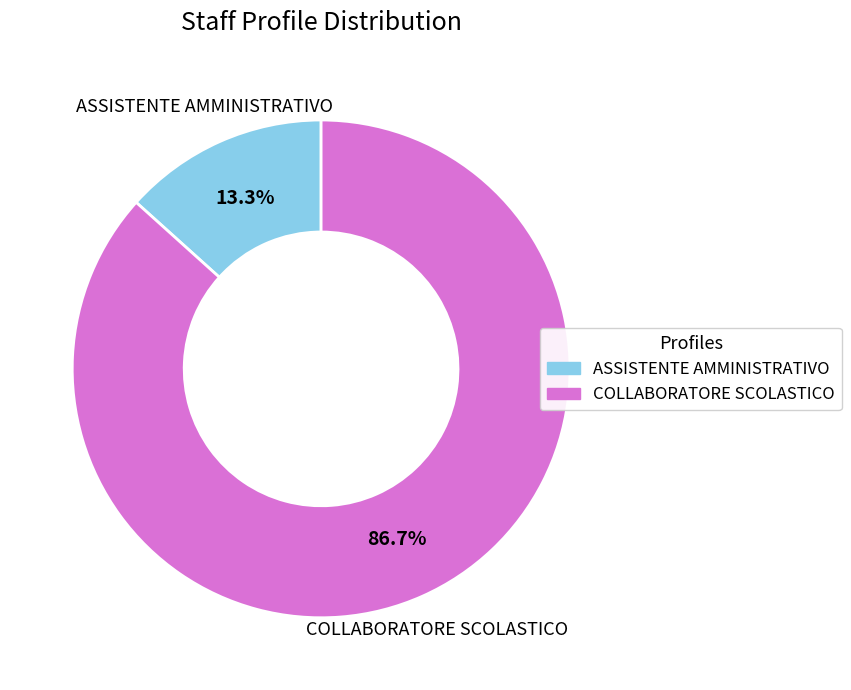

To the nearest percent, what percentage of the pie is COLLABORATORE SCOLASTICO?

87%